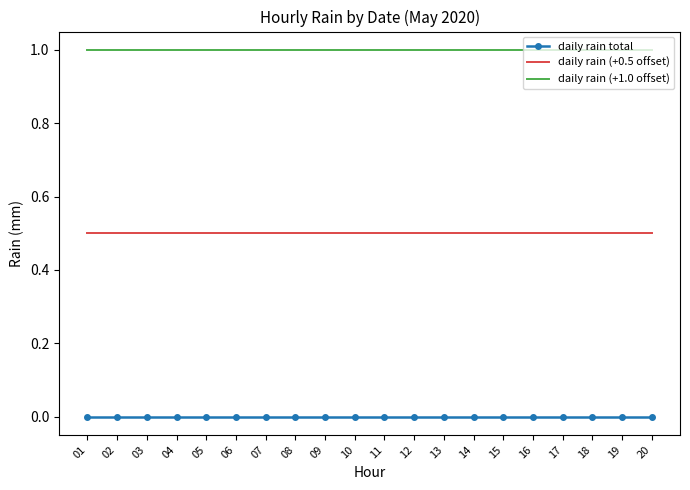

At how many categories does at least one series exceed 0?

20